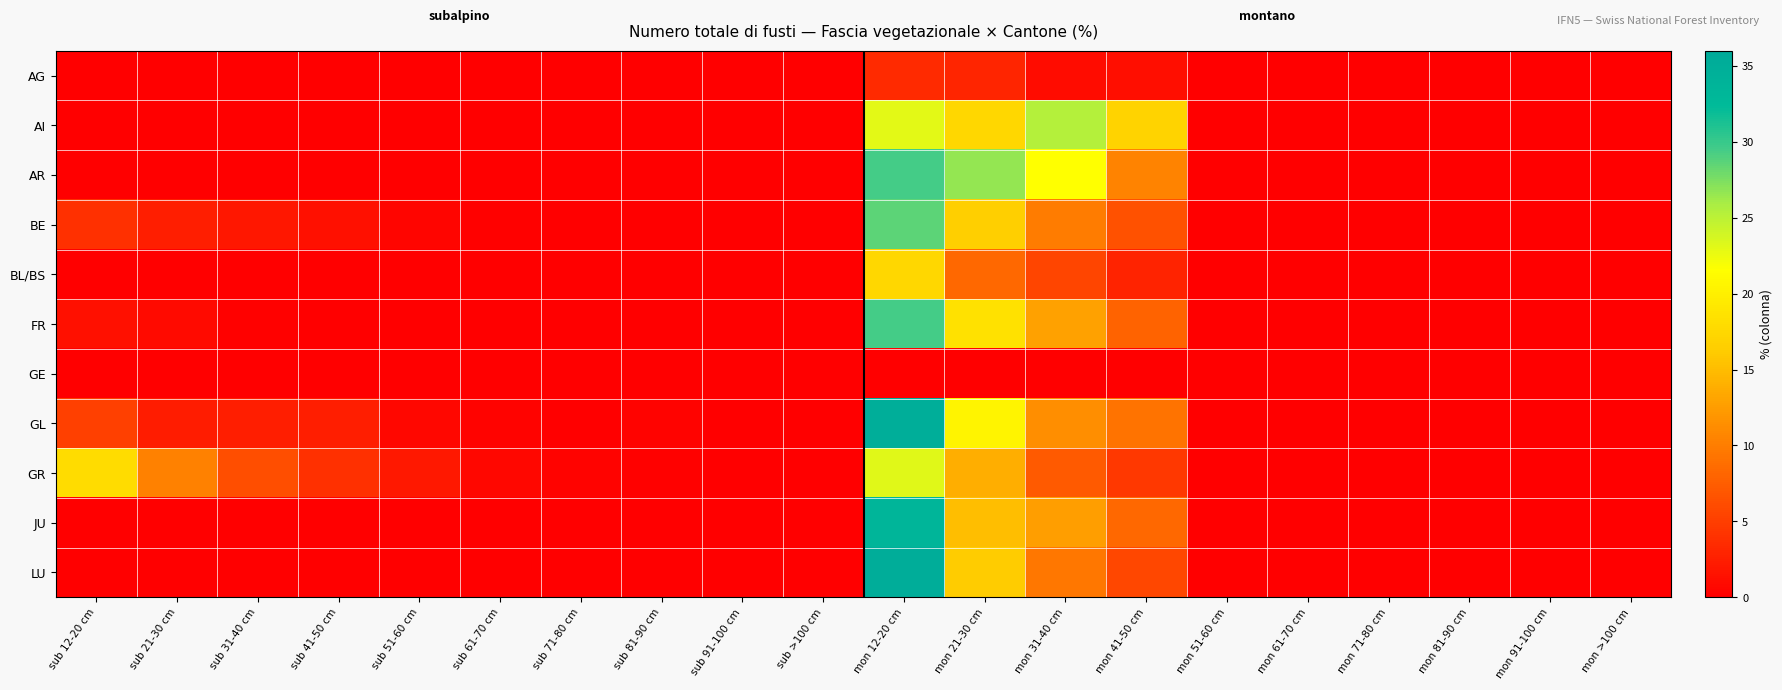

Reading left to right, what are all the values shown in this chart?

AG: sub 12-20 cm=0.0	sub 21-30 cm=0.0	sub 31-40 cm=0.0	sub 41-50 cm=0.0	sub 51-60 cm=0.0	sub 61-70 cm=0.0	sub 71-80 cm=0.0	sub 81-90 cm=0.0	sub 91-100 cm=0.0	sub >100 cm=0.0	mon 12-20 cm=3.4	mon 21-30 cm=3.0	mon 31-40 cm=1.1	mon 41-50 cm=1.2	mon 51-60 cm=0.0	mon 61-70 cm=0.0	mon 71-80 cm=0.0	mon 81-90 cm=0.0	mon 91-100 cm=0.0	mon >100 cm=0.0
AI: sub 12-20 cm=0.0	sub 21-30 cm=0.0	sub 31-40 cm=0.0	sub 41-50 cm=0.0	sub 51-60 cm=0.0	sub 61-70 cm=0.0	sub 71-80 cm=0.0	sub 81-90 cm=0.0	sub 91-100 cm=0.0	sub >100 cm=0.0	mon 12-20 cm=23.0	mon 21-30 cm=17.3	mon 31-40 cm=25.4	mon 41-50 cm=17.0	mon 51-60 cm=0.0	mon 61-70 cm=0.0	mon 71-80 cm=0.0	mon 81-90 cm=0.0	mon 91-100 cm=0.0	mon >100 cm=0.0
AR: sub 12-20 cm=0.0	sub 21-30 cm=0.0	sub 31-40 cm=0.0	sub 41-50 cm=0.0	sub 51-60 cm=0.0	sub 61-70 cm=0.0	sub 71-80 cm=0.0	sub 81-90 cm=0.0	sub 91-100 cm=0.0	sub >100 cm=0.0	mon 12-20 cm=29.4	mon 21-30 cm=26.7	mon 31-40 cm=21.6	mon 41-50 cm=10.5	mon 51-60 cm=0.0	mon 61-70 cm=0.0	mon 71-80 cm=0.0	mon 81-90 cm=0.0	mon 91-100 cm=0.0	mon >100 cm=0.0
BE: sub 12-20 cm=3.8	sub 21-30 cm=2.5	sub 31-40 cm=1.9	sub 41-50 cm=1.3	sub 51-60 cm=0.5	sub 61-70 cm=0.2	sub 71-80 cm=0.1	sub 81-90 cm=0.0	sub 91-100 cm=0.0	sub >100 cm=0.0	mon 12-20 cm=28.6	mon 21-30 cm=16.5	mon 31-40 cm=9.9	mon 41-50 cm=6.6	mon 51-60 cm=0.0	mon 61-70 cm=0.0	mon 71-80 cm=0.0	mon 81-90 cm=0.0	mon 91-100 cm=0.0	mon >100 cm=0.0
BL/BS: sub 12-20 cm=0.0	sub 21-30 cm=0.0	sub 31-40 cm=0.0	sub 41-50 cm=0.0	sub 51-60 cm=0.0	sub 61-70 cm=0.0	sub 71-80 cm=0.0	sub 81-90 cm=0.0	sub 91-100 cm=0.0	sub >100 cm=0.0	mon 12-20 cm=17.3	mon 21-30 cm=8.4	mon 31-40 cm=5.6	mon 41-50 cm=2.9	mon 51-60 cm=0.0	mon 61-70 cm=0.0	mon 71-80 cm=0.0	mon 81-90 cm=0.0	mon 91-100 cm=0.0	mon >100 cm=0.0
FR: sub 12-20 cm=1.3	sub 21-30 cm=0.9	sub 31-40 cm=0.2	sub 41-50 cm=0.1	sub 51-60 cm=0.0	sub 61-70 cm=0.0	sub 71-80 cm=0.0	sub 81-90 cm=0.0	sub 91-100 cm=0.0	sub >100 cm=0.0	mon 12-20 cm=29.4	mon 21-30 cm=18.5	mon 31-40 cm=12.9	mon 41-50 cm=7.9	mon 51-60 cm=0.0	mon 61-70 cm=0.0	mon 71-80 cm=0.0	mon 81-90 cm=0.0	mon 91-100 cm=0.0	mon >100 cm=0.0
GE: sub 12-20 cm=0.0	sub 21-30 cm=0.0	sub 31-40 cm=0.0	sub 41-50 cm=0.0	sub 51-60 cm=0.0	sub 61-70 cm=0.0	sub 71-80 cm=0.0	sub 81-90 cm=0.0	sub 91-100 cm=0.0	sub >100 cm=0.0	mon 12-20 cm=0.0	mon 21-30 cm=0.0	mon 31-40 cm=0.0	mon 41-50 cm=0.0	mon 51-60 cm=0.0	mon 61-70 cm=0.0	mon 71-80 cm=0.0	mon 81-90 cm=0.0	mon 91-100 cm=0.0	mon >100 cm=0.0
GL: sub 12-20 cm=5.2	sub 21-30 cm=2.3	sub 31-40 cm=2.5	sub 41-50 cm=2.5	sub 51-60 cm=0.7	sub 61-70 cm=0.3	sub 71-80 cm=0.1	sub 81-90 cm=0.3	sub 91-100 cm=0.1	sub >100 cm=0.0	mon 12-20 cm=35.0	mon 21-30 cm=20.4	mon 31-40 cm=11.3	mon 41-50 cm=9.2	mon 51-60 cm=0.0	mon 61-70 cm=0.0	mon 71-80 cm=0.0	mon 81-90 cm=0.0	mon 91-100 cm=0.0	mon >100 cm=0.0
GR: sub 12-20 cm=17.9	sub 21-30 cm=10.3	sub 31-40 cm=6.2	sub 41-50 cm=3.8	sub 51-60 cm=2.1	sub 61-70 cm=0.7	sub 71-80 cm=0.3	sub 81-90 cm=0.2	sub 91-100 cm=0.0	sub >100 cm=0.0	mon 12-20 cm=23.1	mon 21-30 cm=13.9	mon 31-40 cm=7.3	mon 41-50 cm=4.6	mon 51-60 cm=0.0	mon 61-70 cm=0.0	mon 71-80 cm=0.0	mon 81-90 cm=0.0	mon 91-100 cm=0.0	mon >100 cm=0.0
JU: sub 12-20 cm=0.0	sub 21-30 cm=0.0	sub 31-40 cm=0.0	sub 41-50 cm=0.0	sub 51-60 cm=0.0	sub 61-70 cm=0.0	sub 71-80 cm=0.0	sub 81-90 cm=0.0	sub 91-100 cm=0.0	sub >100 cm=0.0	mon 12-20 cm=33.5	mon 21-30 cm=15.1	mon 31-40 cm=12.6	mon 41-50 cm=8.4	mon 51-60 cm=0.0	mon 61-70 cm=0.0	mon 71-80 cm=0.0	mon 81-90 cm=0.0	mon 91-100 cm=0.0	mon >100 cm=0.0
LU: sub 12-20 cm=0.0	sub 21-30 cm=0.1	sub 31-40 cm=0.0	sub 41-50 cm=0.0	sub 51-60 cm=0.0	sub 61-70 cm=0.0	sub 71-80 cm=0.0	sub 81-90 cm=0.0	sub 91-100 cm=0.0	sub >100 cm=0.0	mon 12-20 cm=35.2	mon 21-30 cm=16.3	mon 31-40 cm=9.5	mon 41-50 cm=5.7	mon 51-60 cm=0.0	mon 61-70 cm=0.0	mon 71-80 cm=0.0	mon 81-90 cm=0.0	mon 91-100 cm=0.0	mon >100 cm=0.0